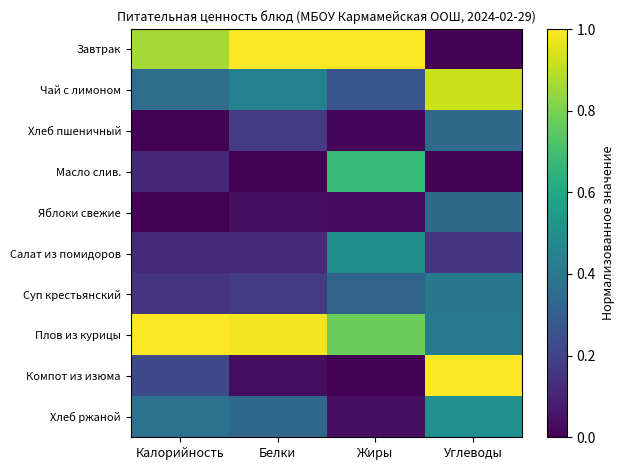

Which series has the largest total across all categories?

Плов из курицы